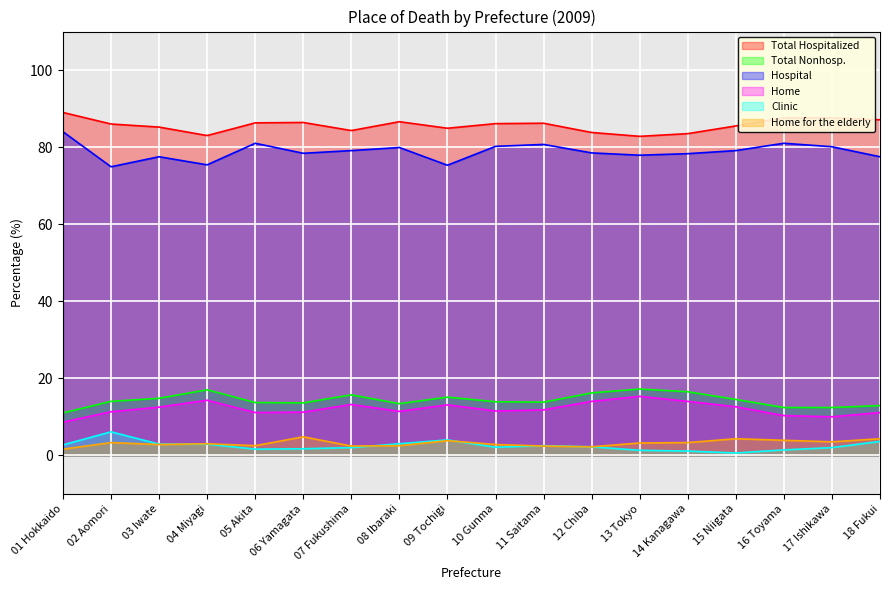

Where is Total Hospitalized nearest to the value 85?

09 Tochigi